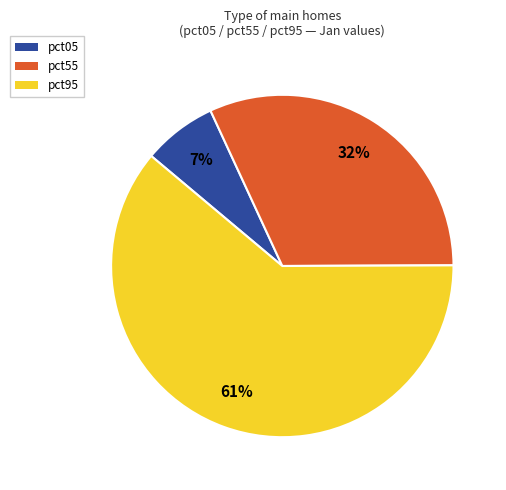

How many slices are in this pie chart?

3